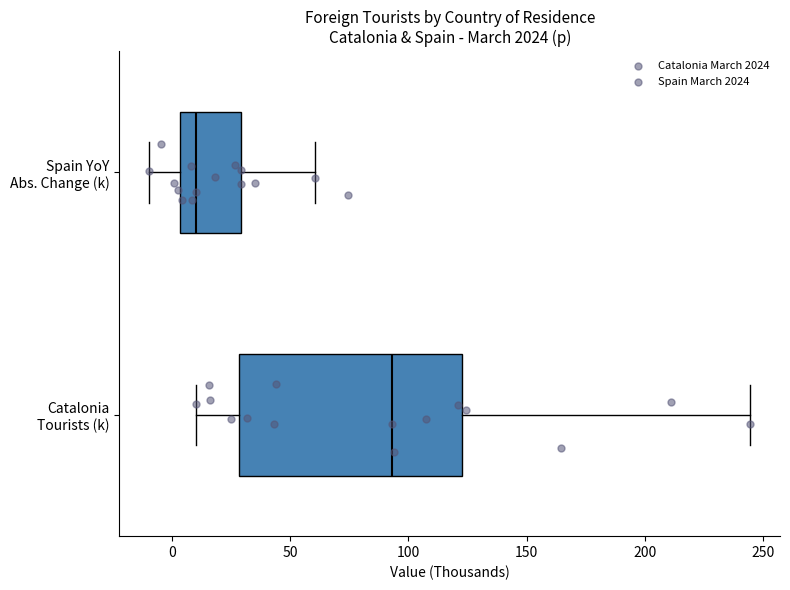

Where does the right whisker of the box for Spain YoY Abs. Change (k) end on the x-axis? The values are not printed on the chart, so give them approximately, as read against the axis.

60